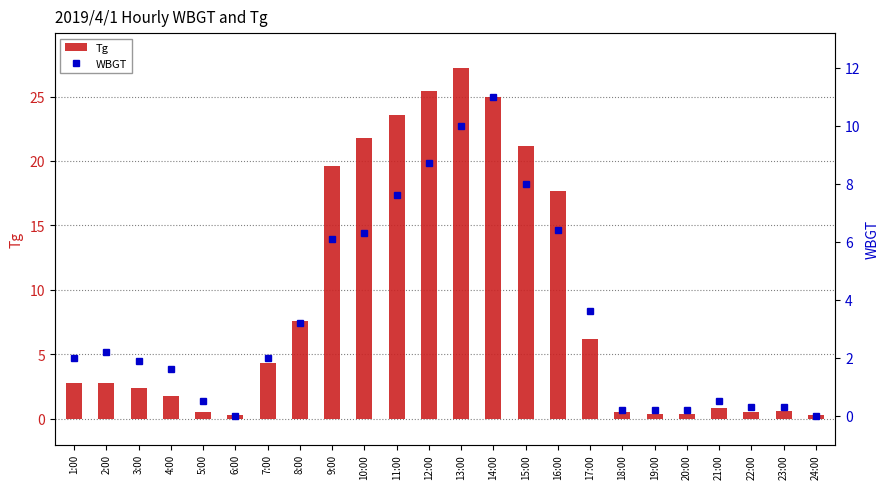

Reading left to right, what are all the values shown in this chart?

Tg: 2.8	2.8	2.4	1.8	0.5	0.3	4.3	7.6	19.6	21.8	23.6	25.4	27.2	25.0	21.2	17.7	6.2	0.5	0.4	0.4	0.8	0.5	0.6	0.3
WBGT: 2.0	2.2	1.9	1.6	0.5	-0.0	2.0	3.2	6.1	6.3	7.6	8.7	10.0	11.0	8.0	6.4	3.6	0.2	0.2	0.2	0.5	0.3	0.3	0.0